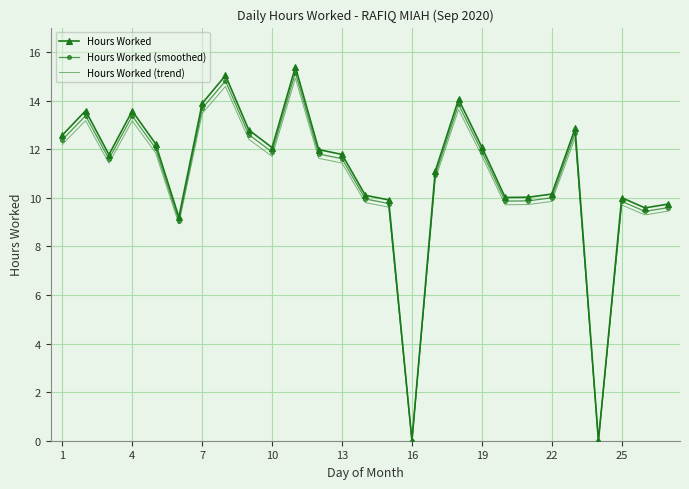

Which series has the widest spread of values?

Hours Worked